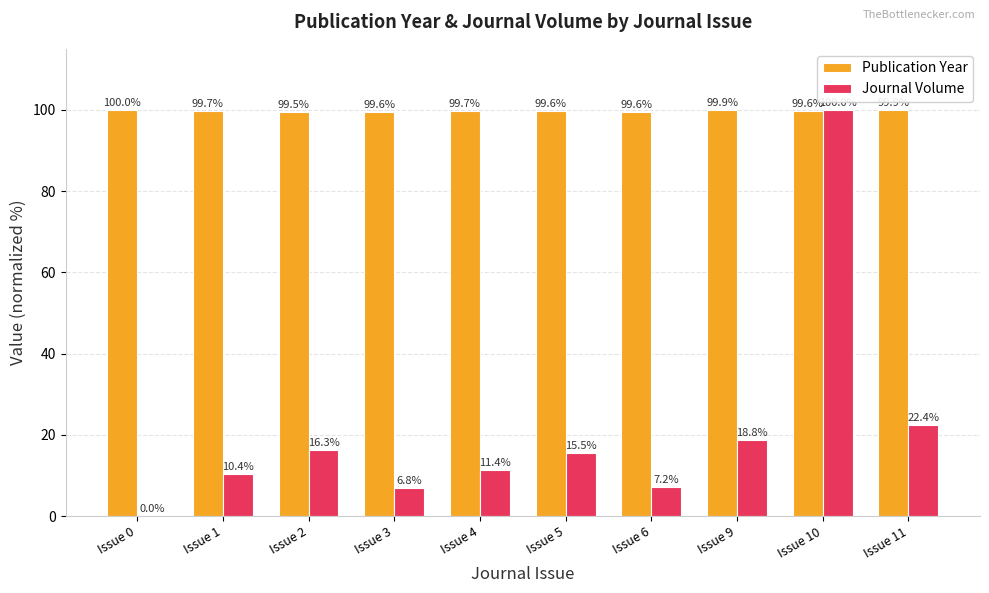

At which label is Publication Year closest to 99?

Issue 2